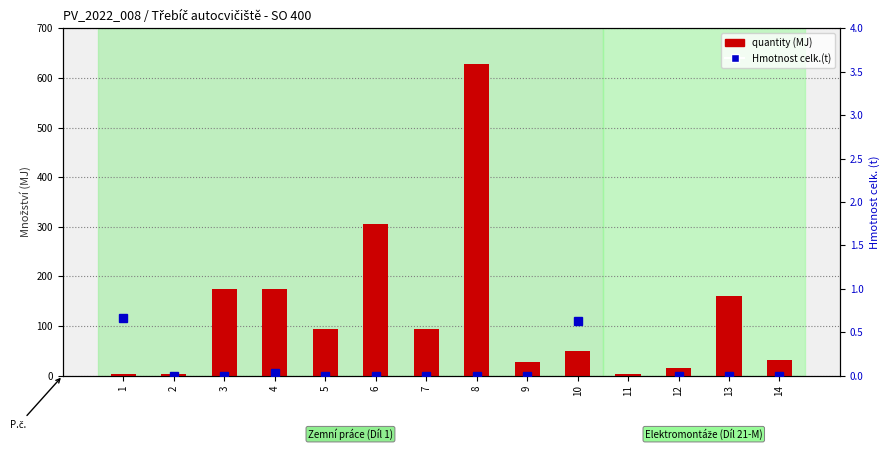

How many data points in Hmotnost celk.(t) are above 0?

4